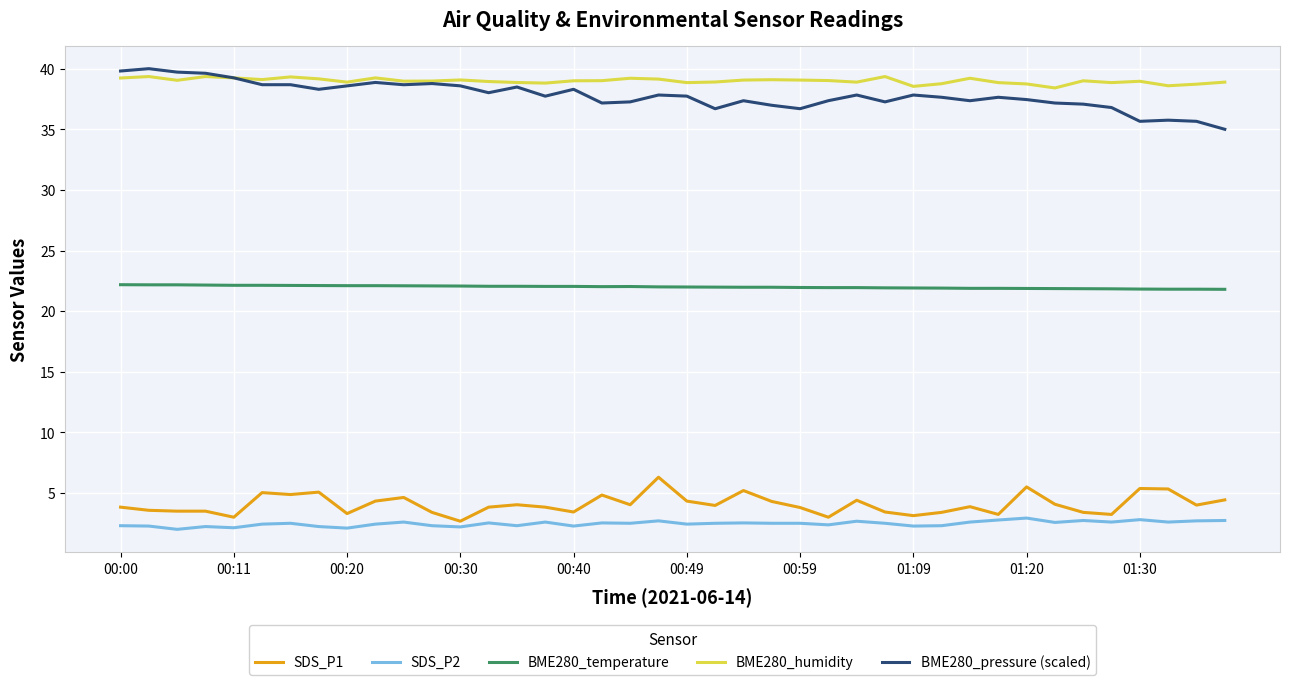

True or false: SDS_P2 and BME280_temperature cross at least once.

False